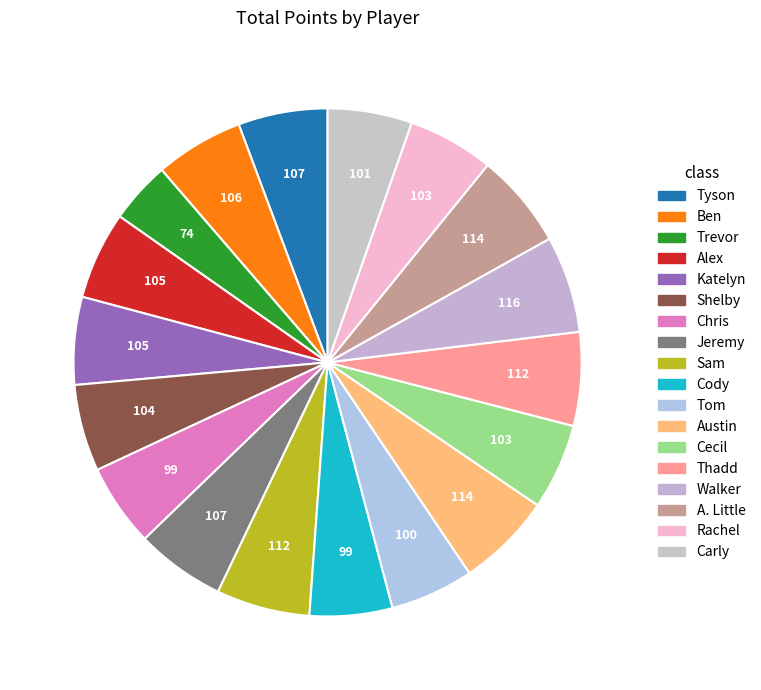

To the nearest percent, what is the difference between the Trevor and Carly slice percentages?

1%